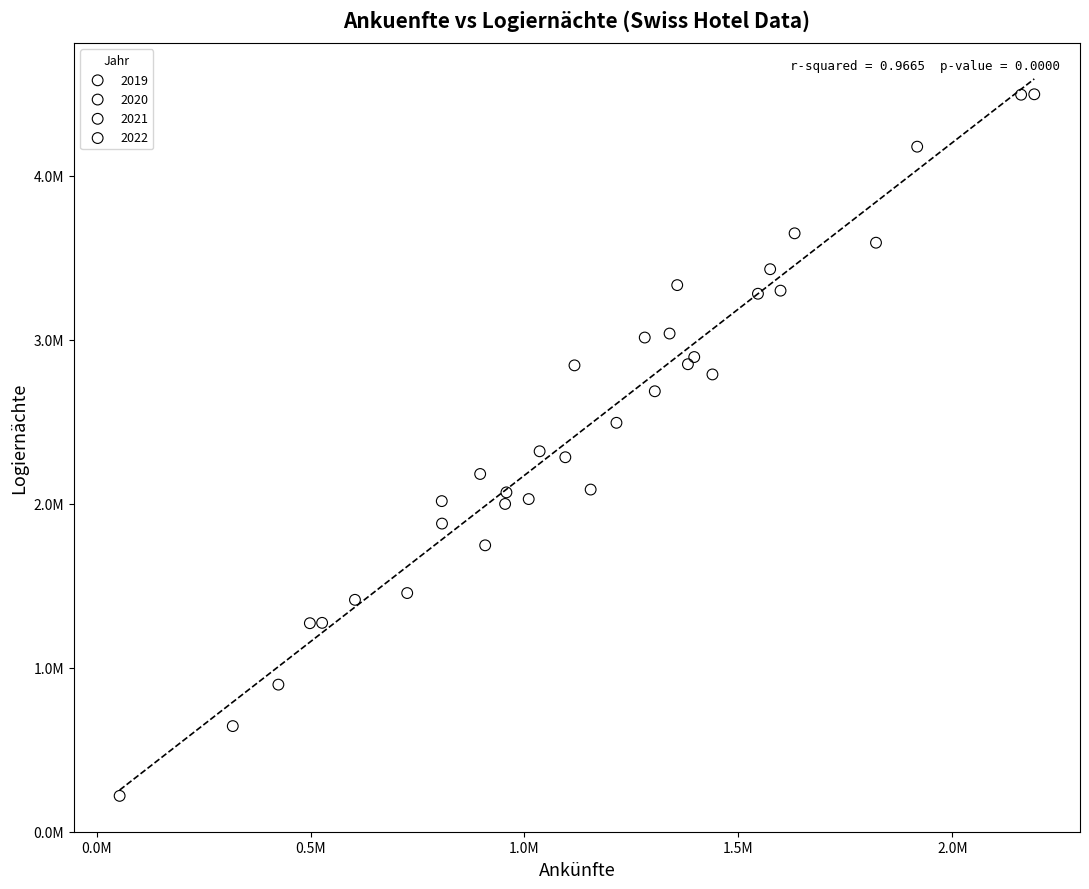

What are all the series names shown in the legend?

2019, 2020, 2021, 2022